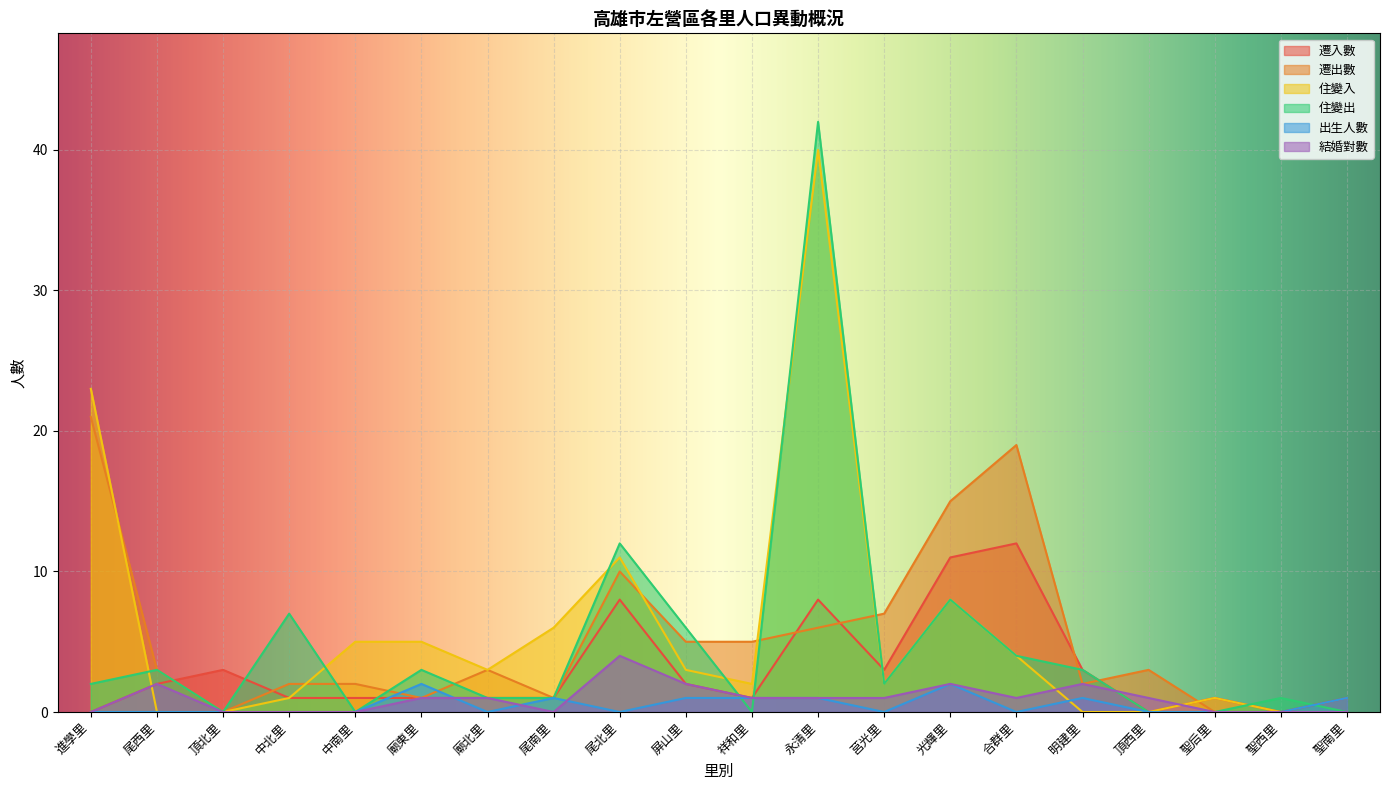

What is the spread (max minus min) of values at 尾北里?

12